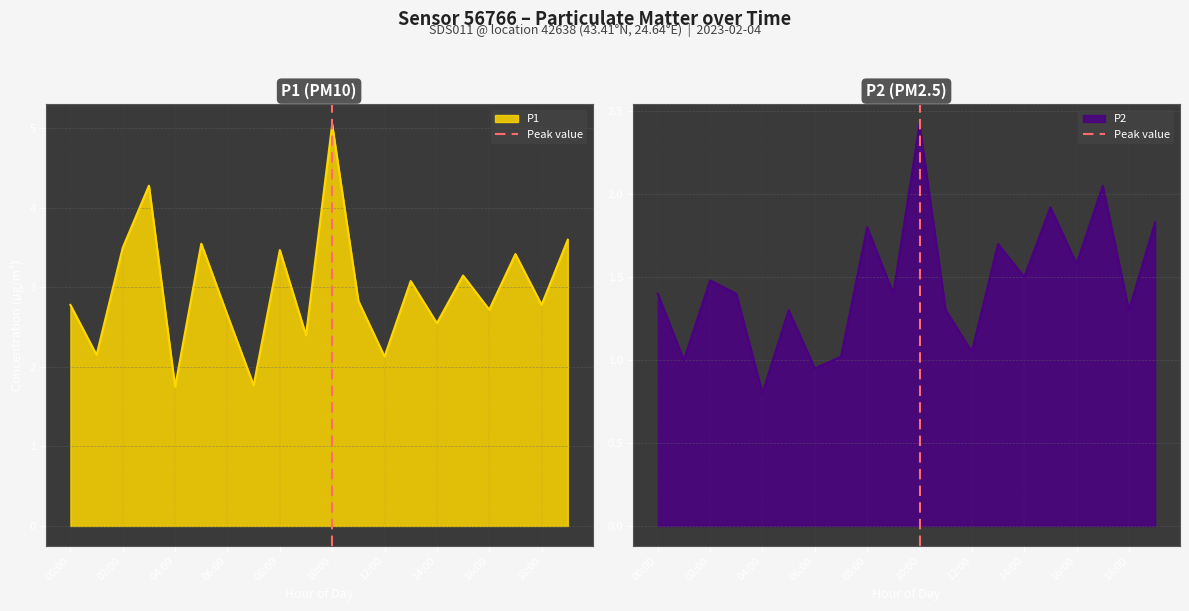

Which category has the lowest value in the P2 series?

04:00